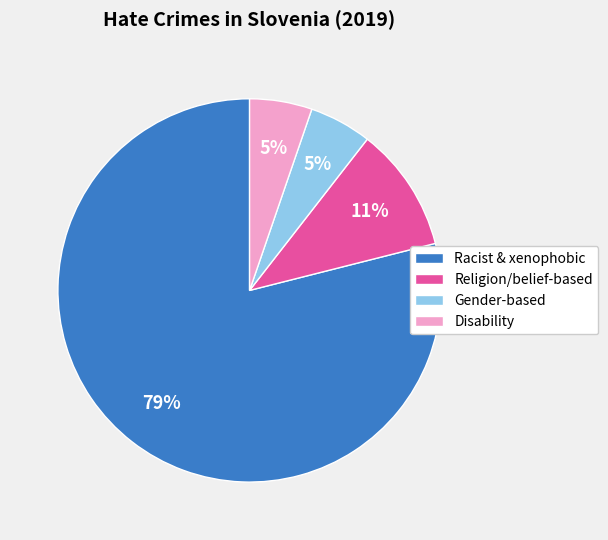

To the nearest percent, what is the difference between the largest and smallest slice percentages?

74%